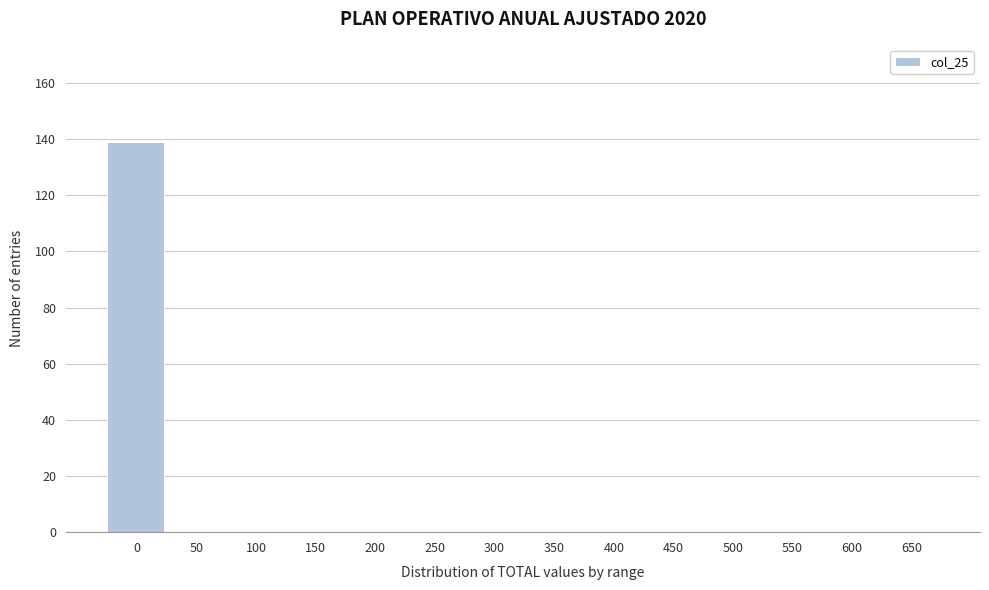

Reading left to right, extract all data points from this chart.

0=139	50=0	100=0	150=0	200=0	250=0	300=0	350=0	400=0	450=0	500=0	550=0	600=0	650=0